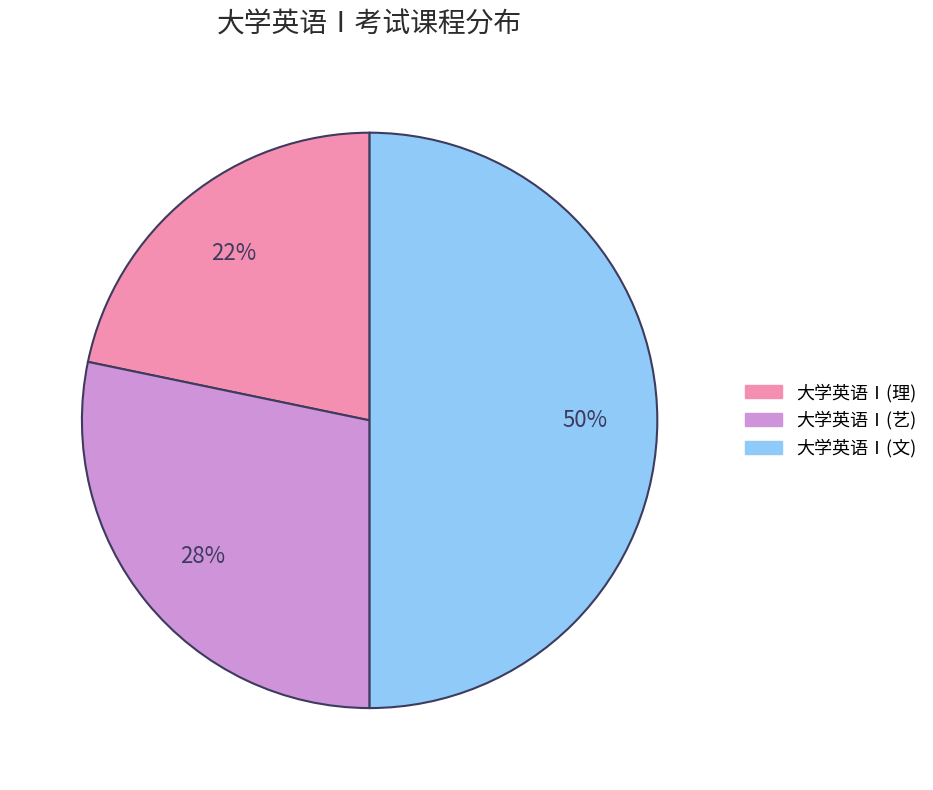

How many segments does this pie chart have?

3